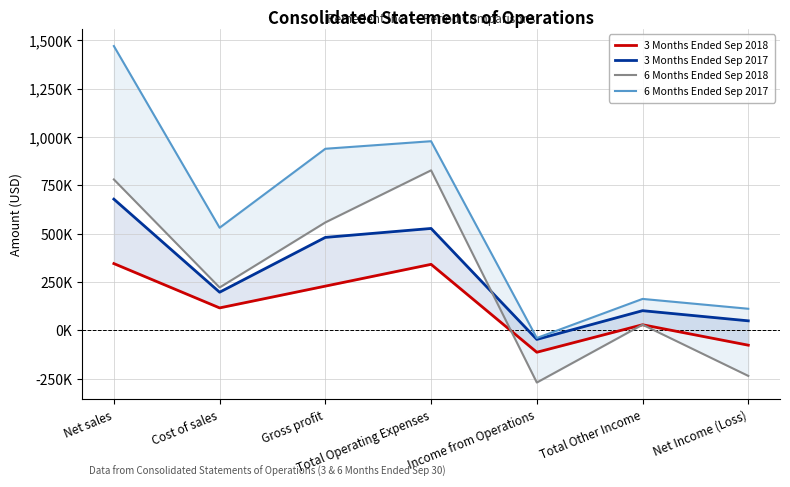

Is the value of 3 Months Ended Sep 2017 at Cost of sales greater than the value of 6 Months Ended Sep 2017 at Cost of sales?

No